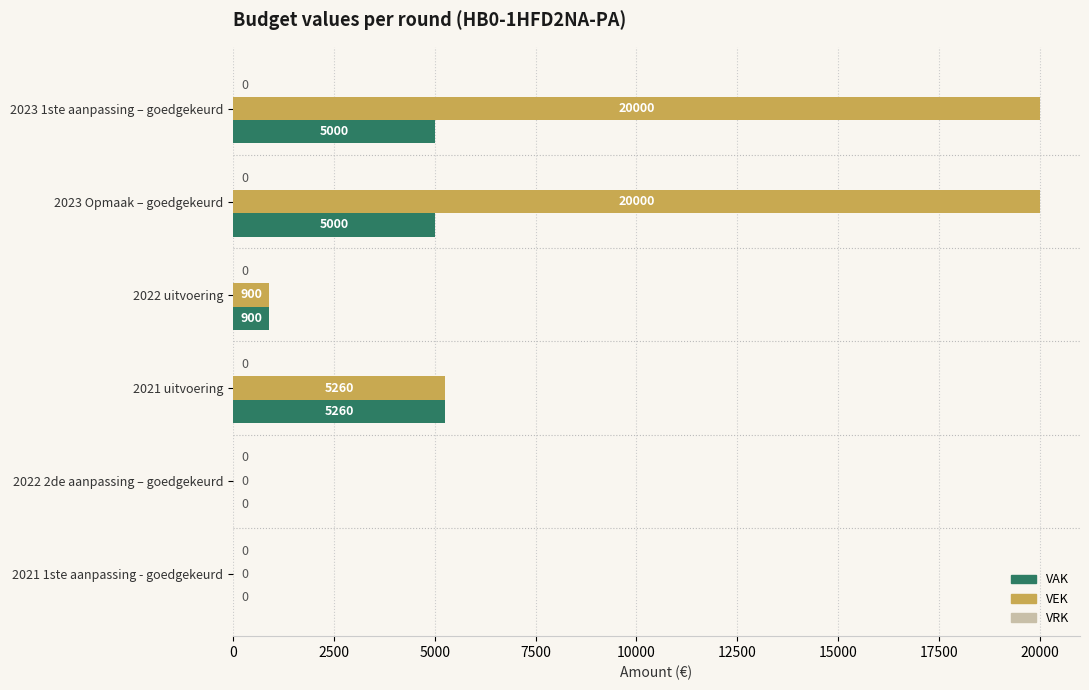

Between 2023 1ste aanpassing – goedgekeurd and 2022 2de aanpassing – goedgekeurd, which series saw the biggest shift?

VEK